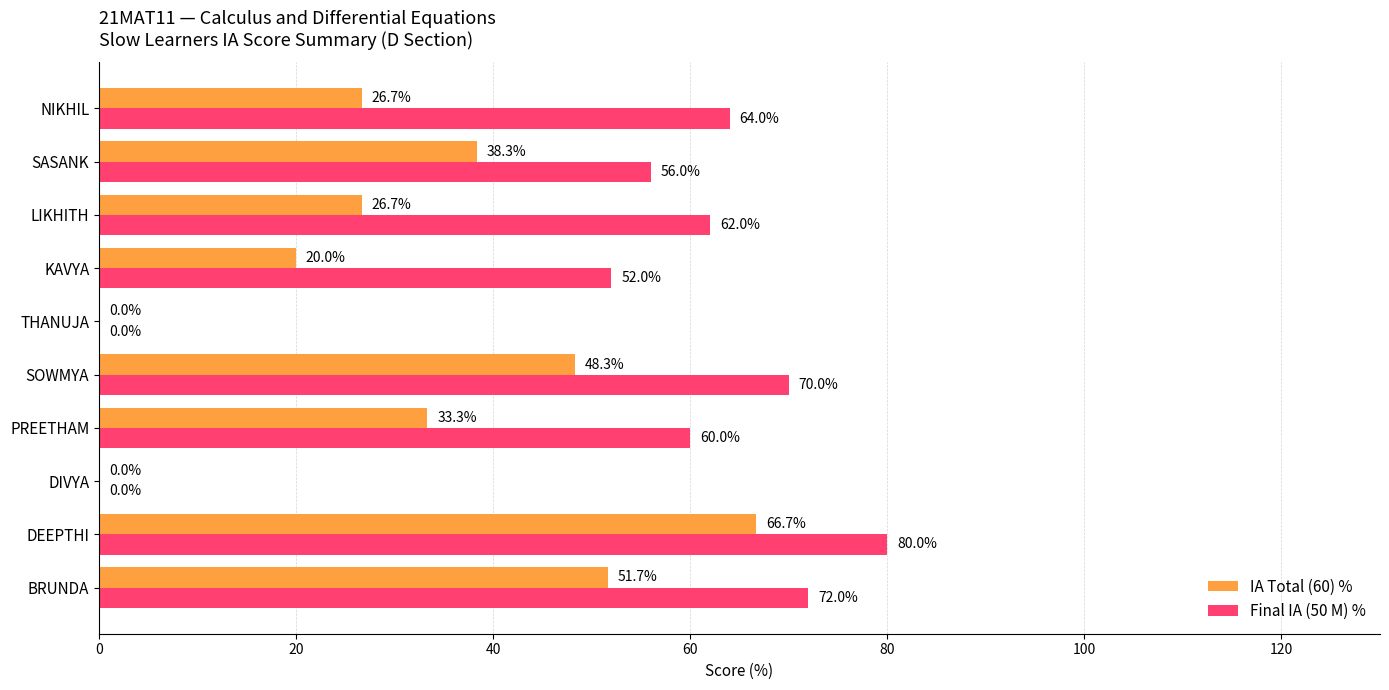

What is the total value across all series at KAVYA?

72.0